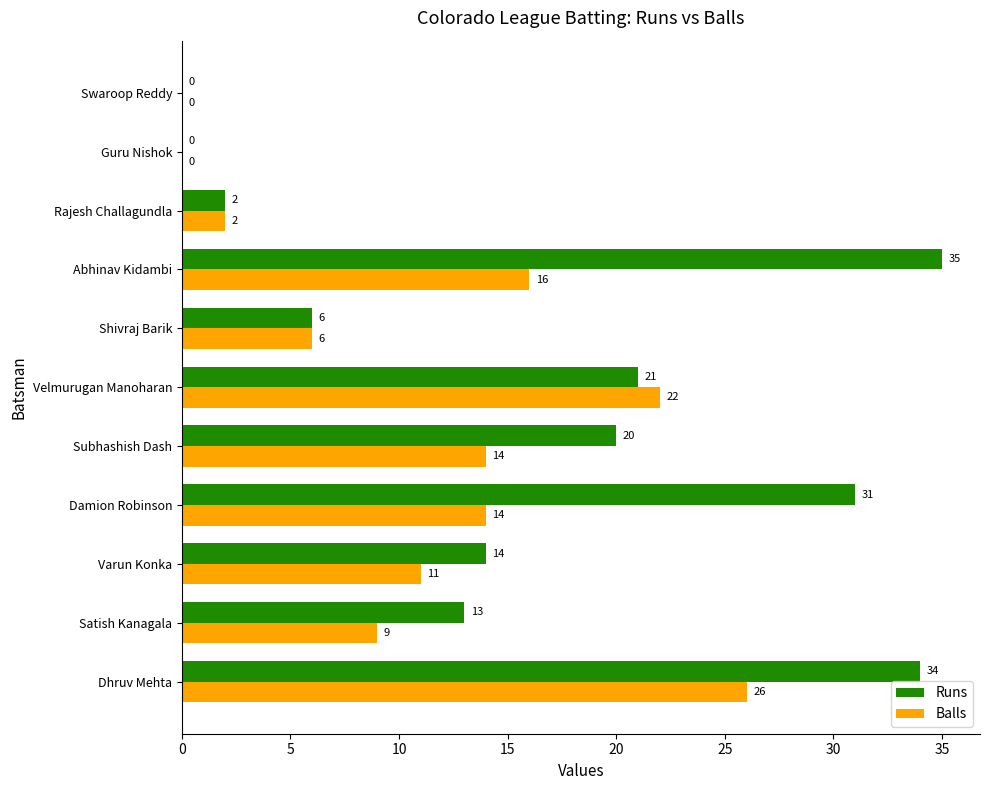

What is the sum of all Balls values?

120